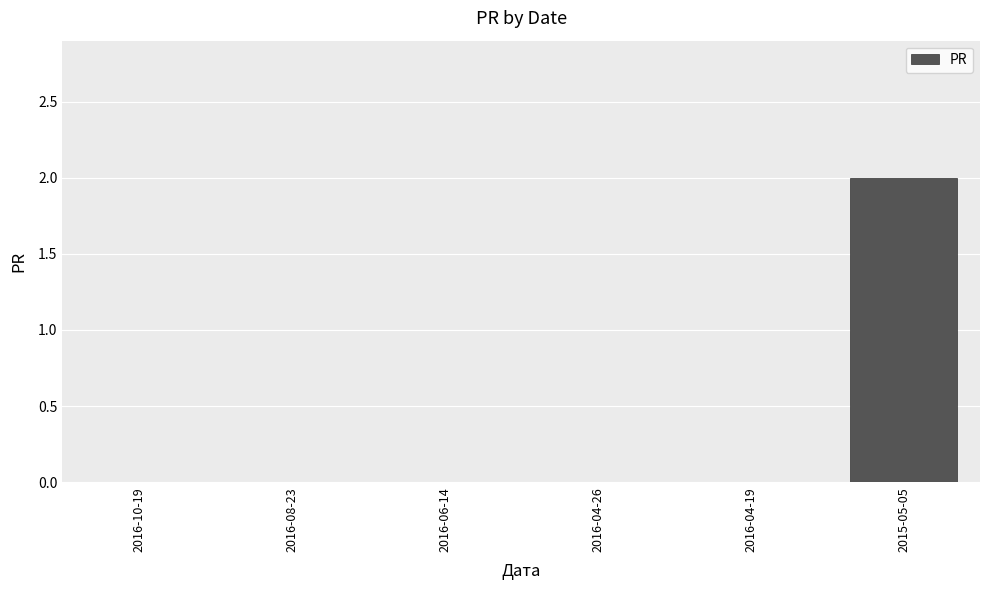

Between 2016-06-14 and 2015-05-05, which is larger?

2015-05-05